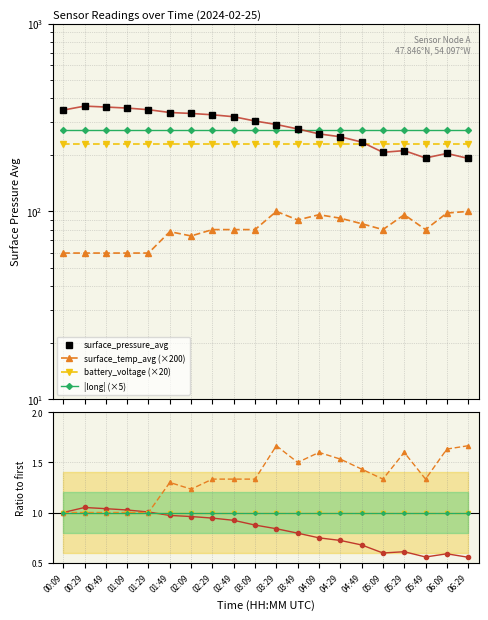

What is the difference between the highest and lowest values at 00:09?

286.2